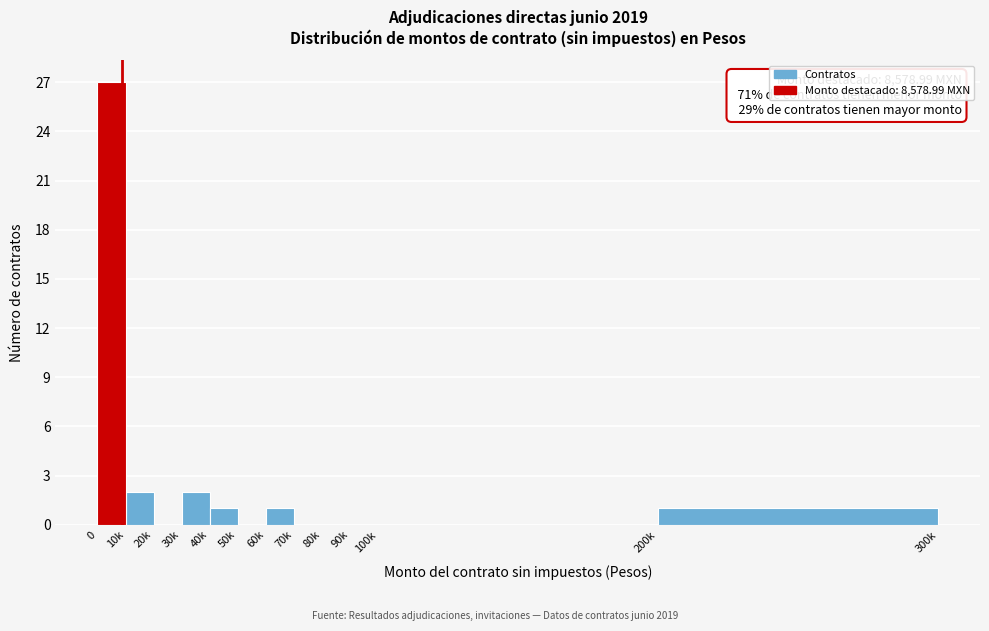

Reading left to right, list all the values displayed in this chart.

0=27	10k=2	20k=0	30k=2	40k=1	50k=0	60k=1	70k=0	80k=0	90k=0	100k=0	200k=1